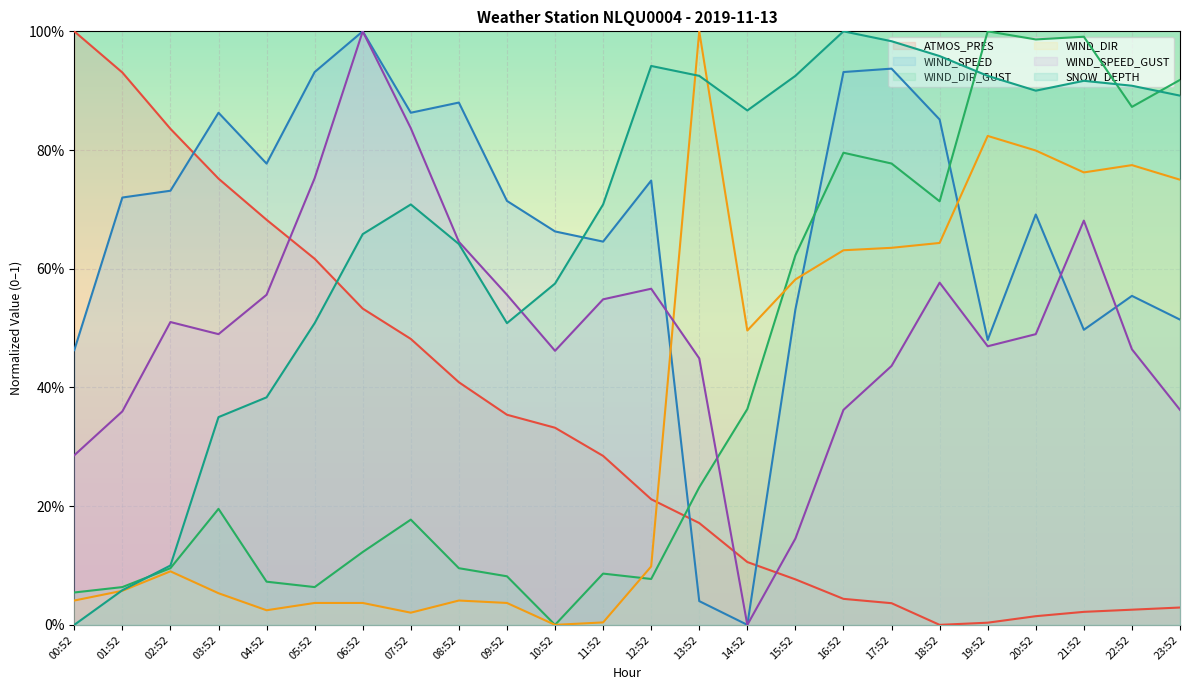

What is the label of the 1st point from the left?

00:52